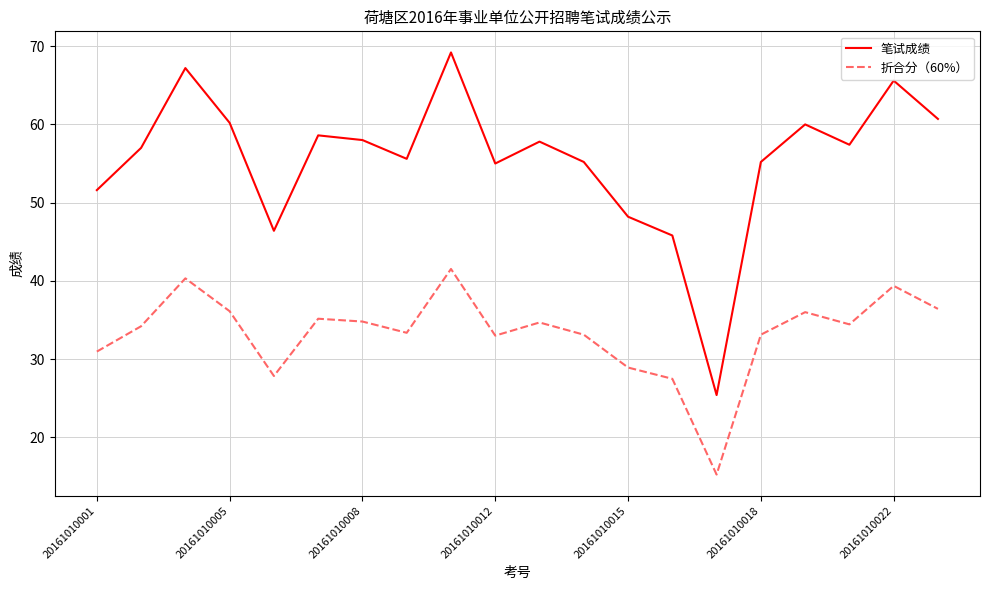

Is this an area chart (filled region under the line)?

No